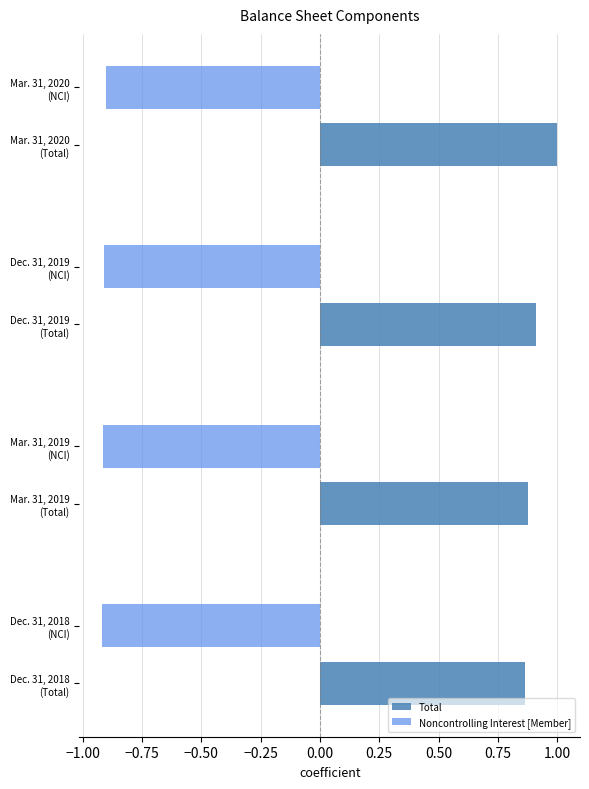

What is the maximum value shown in the chart?

1.0